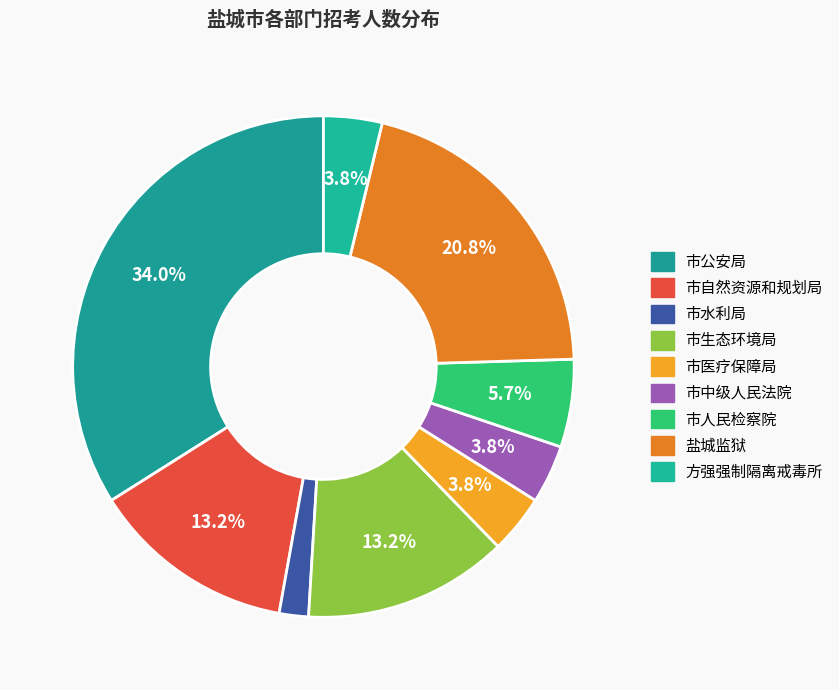

To the nearest percent, what percentage of the pie is 方强强制隔离戒毒所?

4%